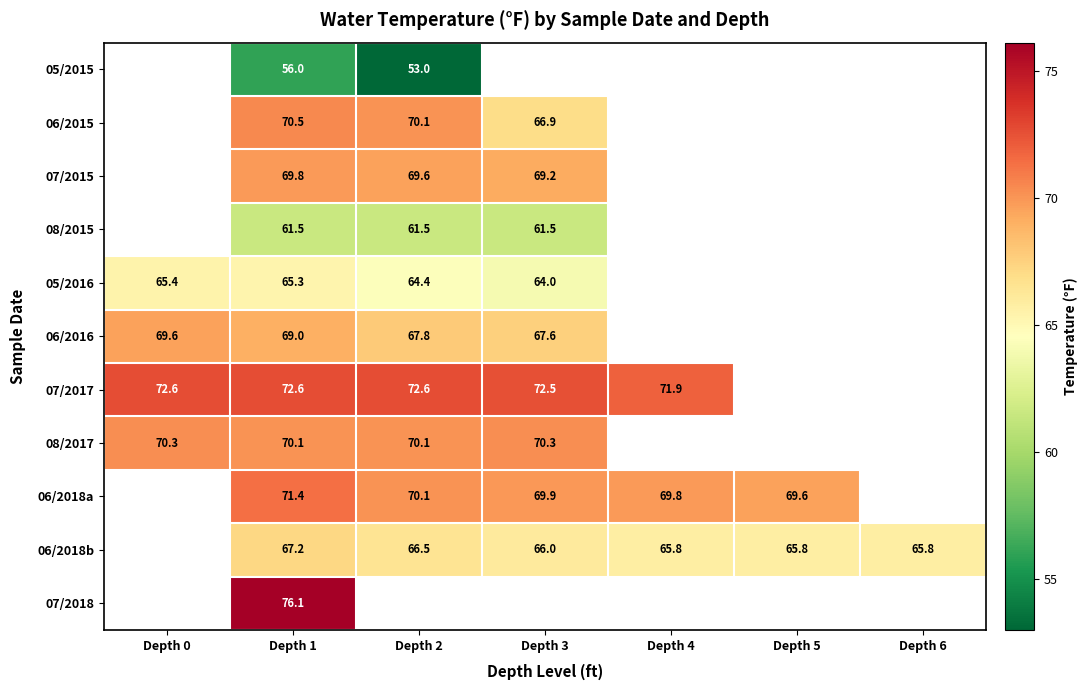

What is the sum of the 06/2018a values at Depth 5 and Depth 2?

139.7